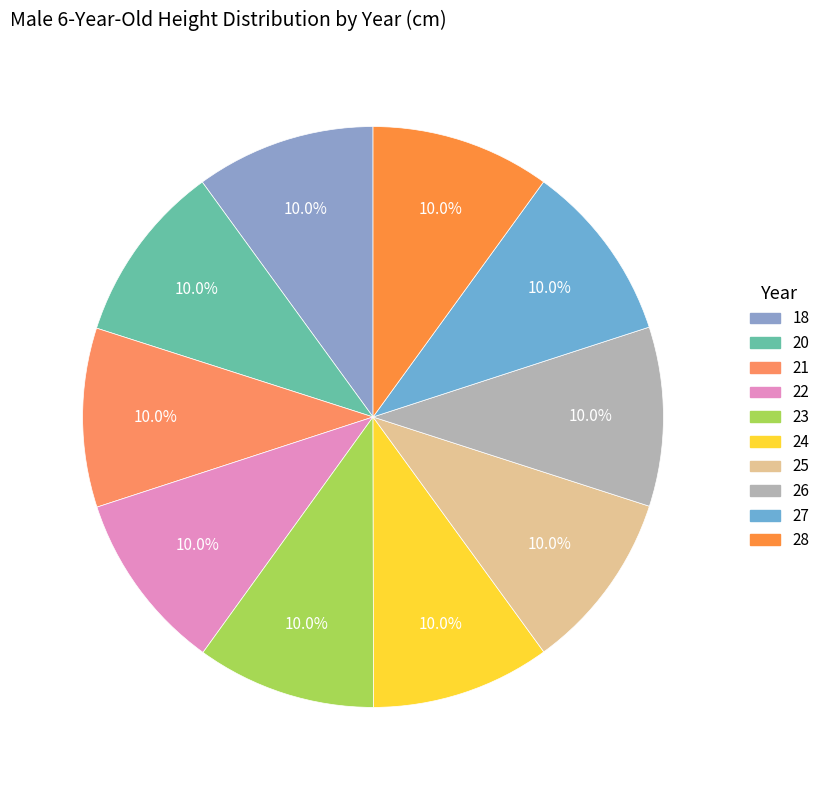

What portion of the pie excludes 24?

90.0%